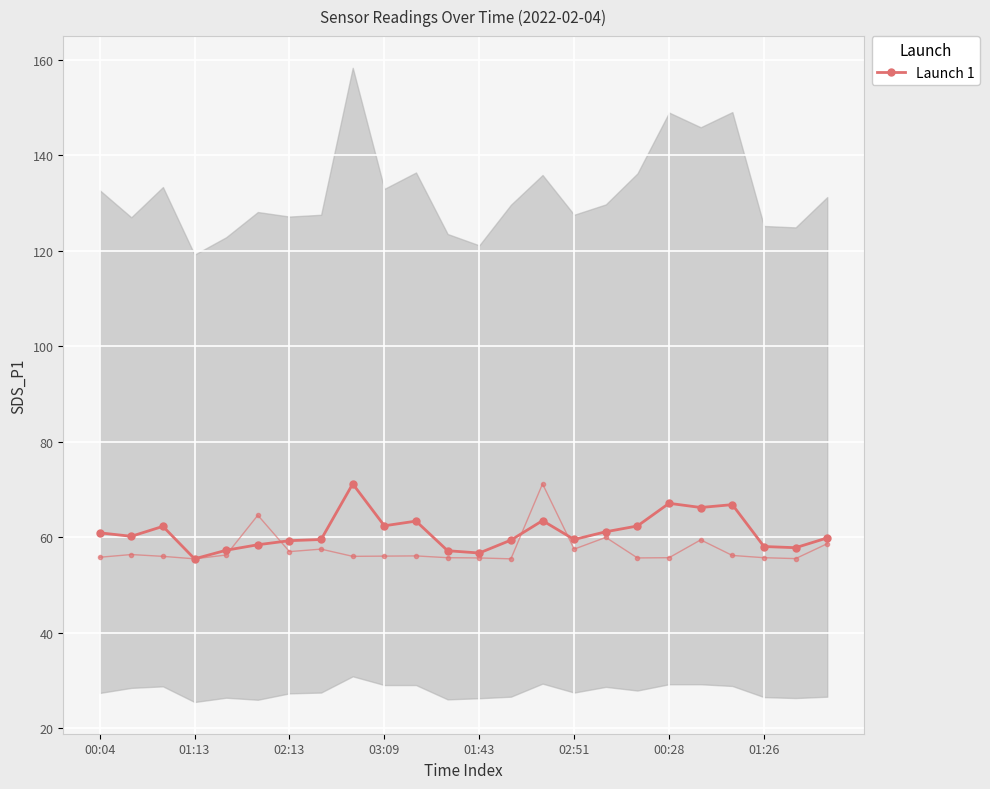

How many data points are above 60?

12